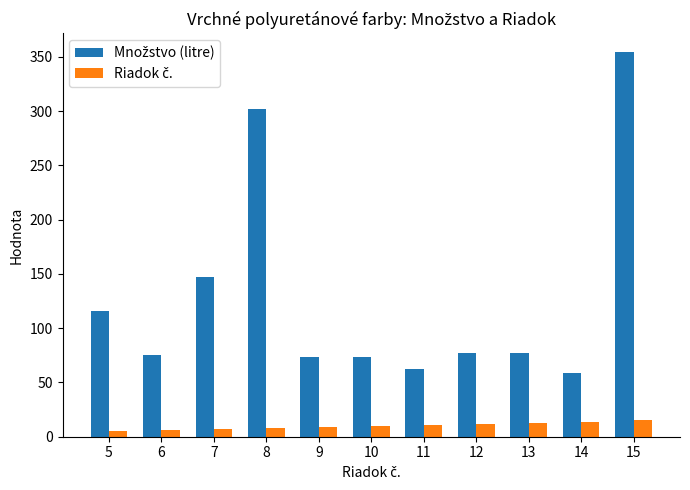

What is the maximum value shown in the chart?

354